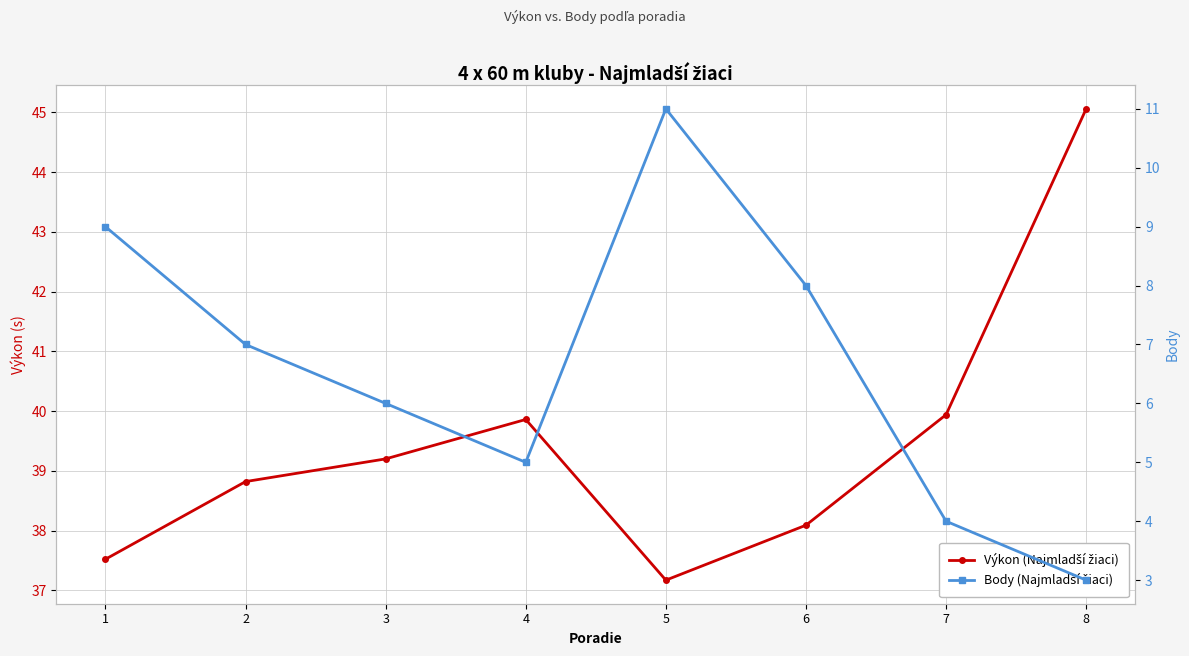

What is the spread (max minus min) of values at 2?

31.8